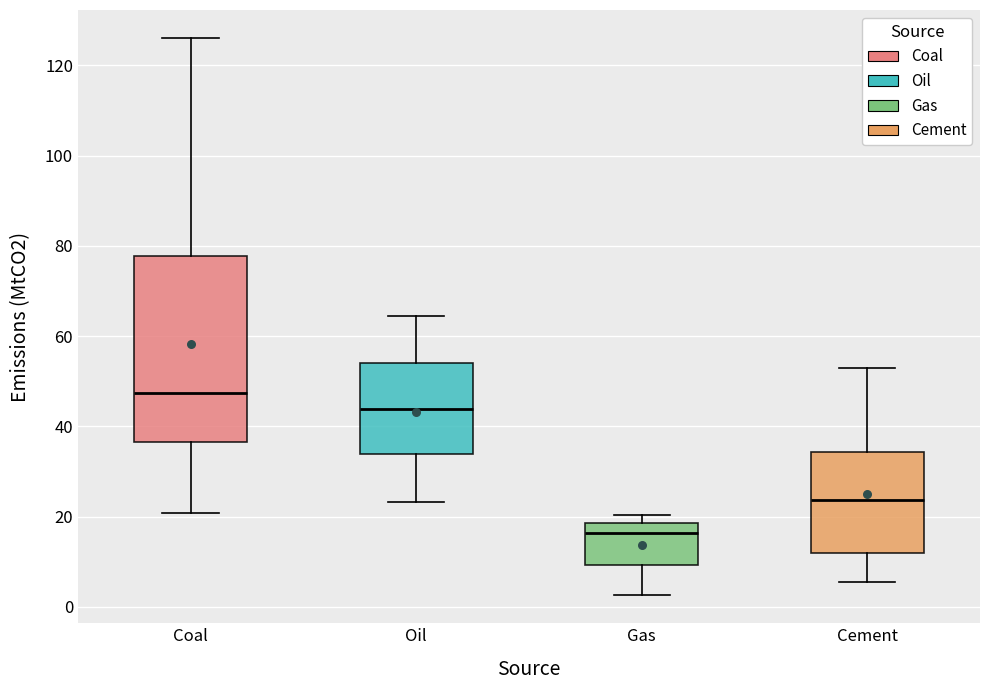

Which box is the tallest, from its lower edge to its upper edge?

Coal